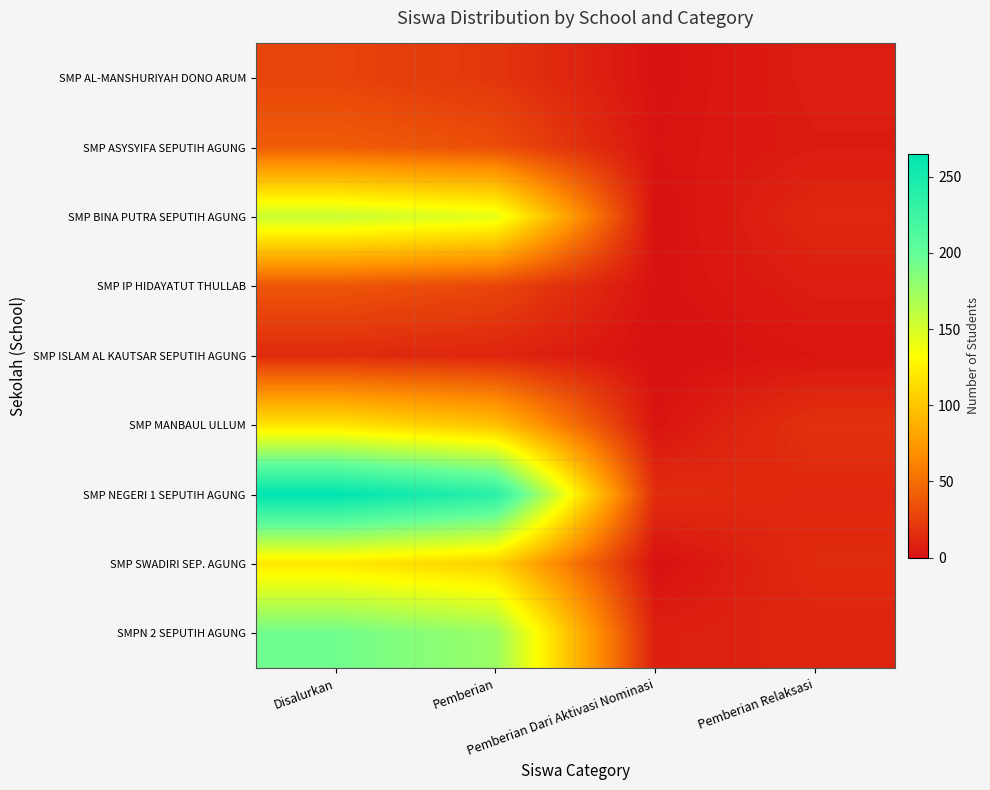

Which series has the largest total across all categories?

SMP NEGERI 1 SEPUTIH AGUNG